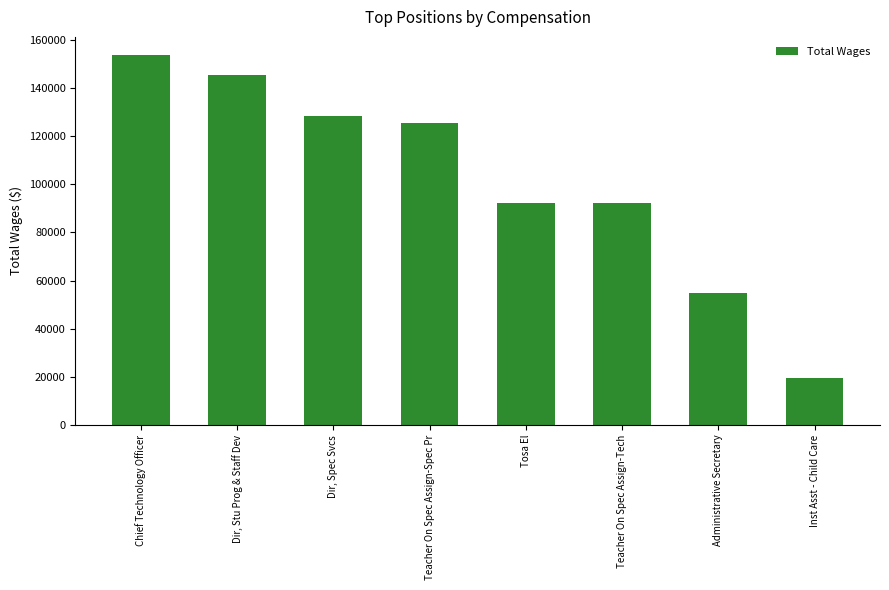

Between Dir, Stu Prog & Staff Dev and Tosa El, which is larger?

Dir, Stu Prog & Staff Dev